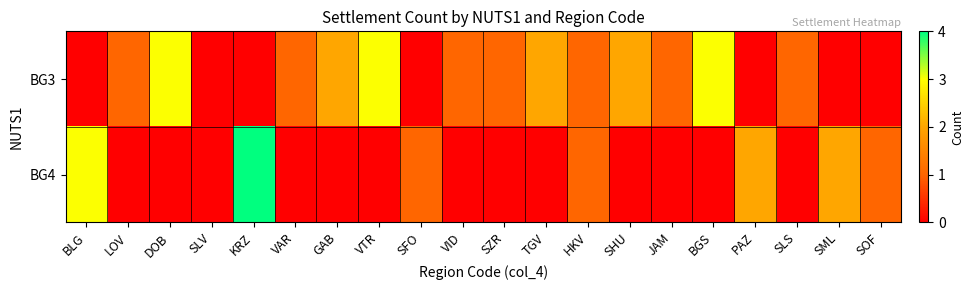

Reading left to right, what are all the values shown in this chart?

BG3: BLG=0	LOV=1	DOB=3	SLV=0	KRZ=0	VAR=1	GAB=2	VTR=3	SFO=0	VID=1	SZR=1	TGV=2	HKV=1	SHU=2	JAM=1	BGS=3	PAZ=0	SLS=1	SML=0	SOF=0
BG4: BLG=3	LOV=0	DOB=0	SLV=0	KRZ=4	VAR=0	GAB=0	VTR=0	SFO=1	VID=0	SZR=0	TGV=0	HKV=1	SHU=0	JAM=0	BGS=0	PAZ=2	SLS=0	SML=2	SOF=1